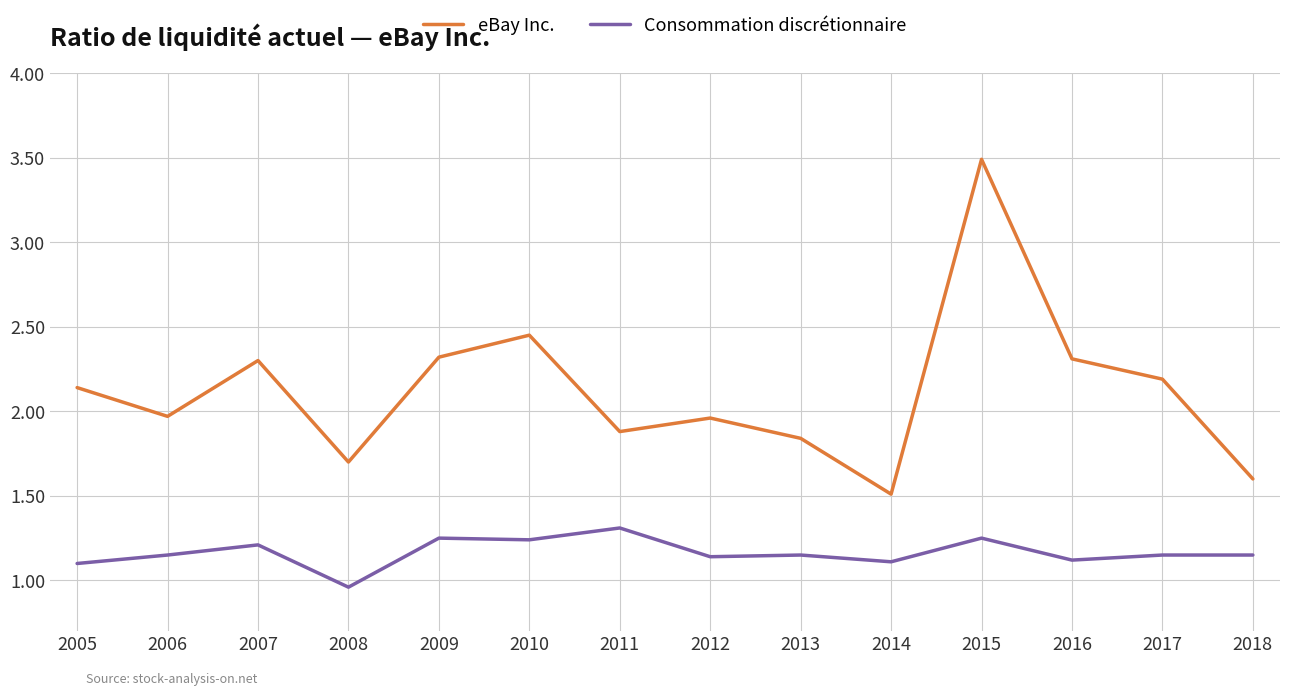

Which series has the largest range (max minus min)?

eBay Inc.